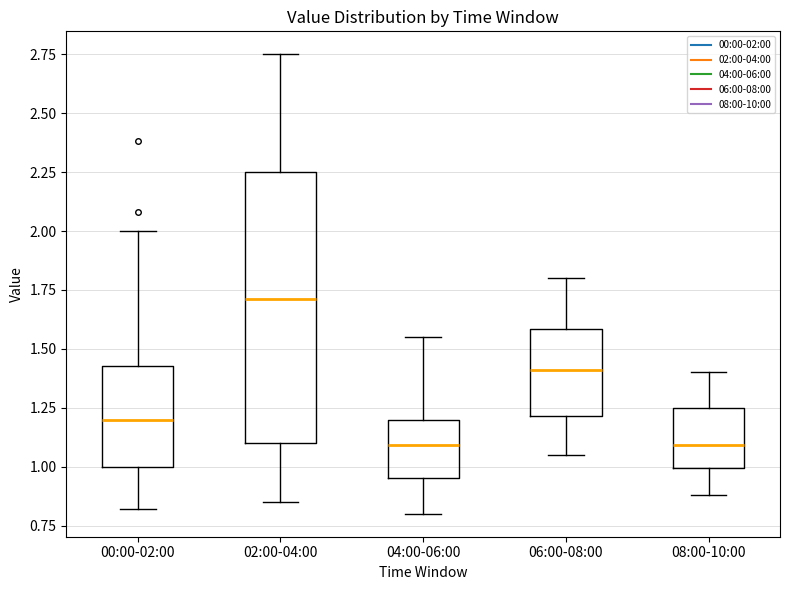

Reading left to right, transcribe this box plot: for each box, give where its median line is, the range the box spans, and where its two whiskers end, as read against the y-axis. The values are not printed on the chart, so give them approximately, as read against the axis.

00:00-02:00: median 1.20, box 1.00 to 1.45, whiskers 0.80 to 2.00
02:00-04:00: median 1.70, box 1.10 to 2.25, whiskers 0.85 to 2.75
04:00-06:00: median 1.10, box 0.95 to 1.20, whiskers 0.80 to 1.55
06:00-08:00: median 1.40, box 1.20 to 1.60, whiskers 1.05 to 1.80
08:00-10:00: median 1.10, box 1.00 to 1.25, whiskers 0.90 to 1.40